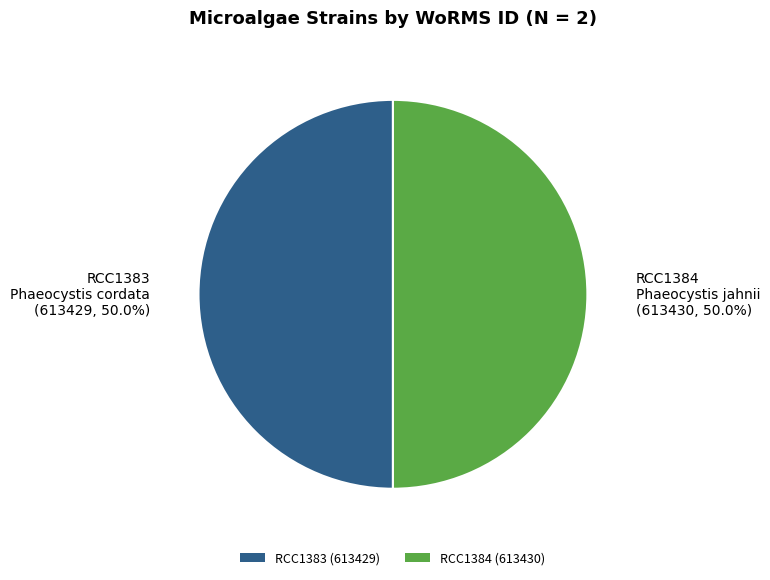

What is the ratio of the value at RCC1384 (613430) to the value at RCC1383 (613429)?

1.0